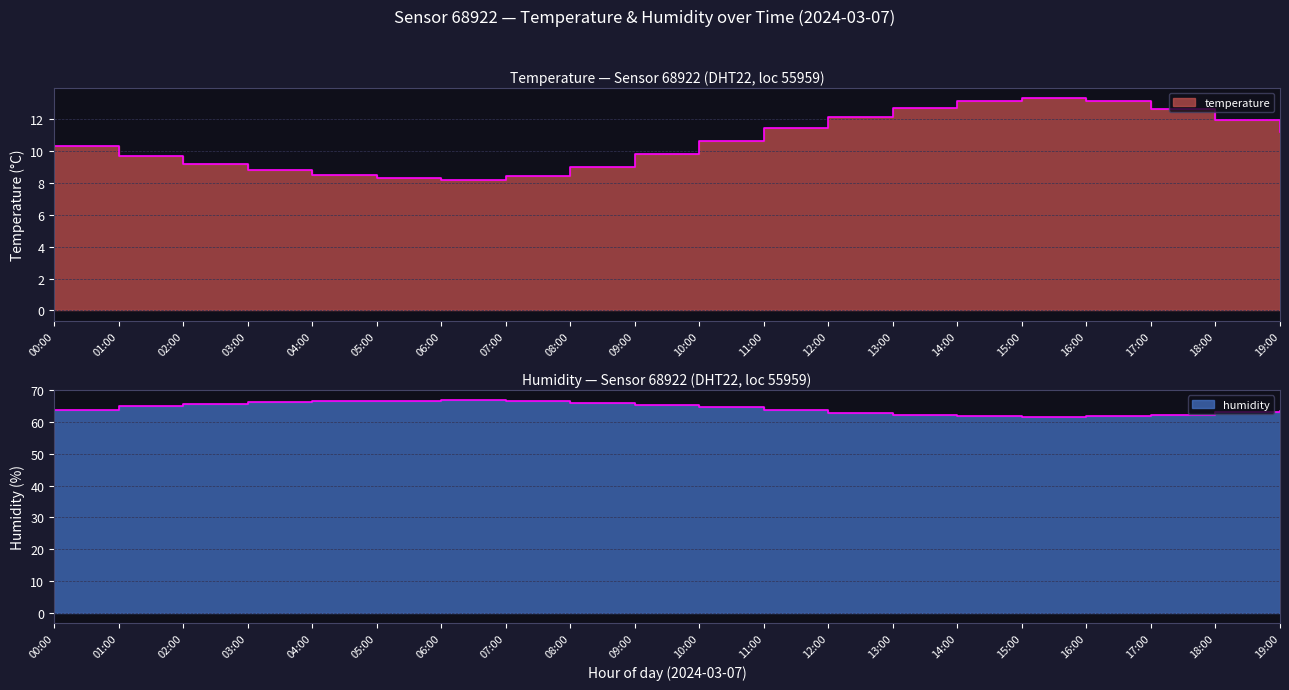

True or false: temperature has a value of 6.1 at 09:00.

False